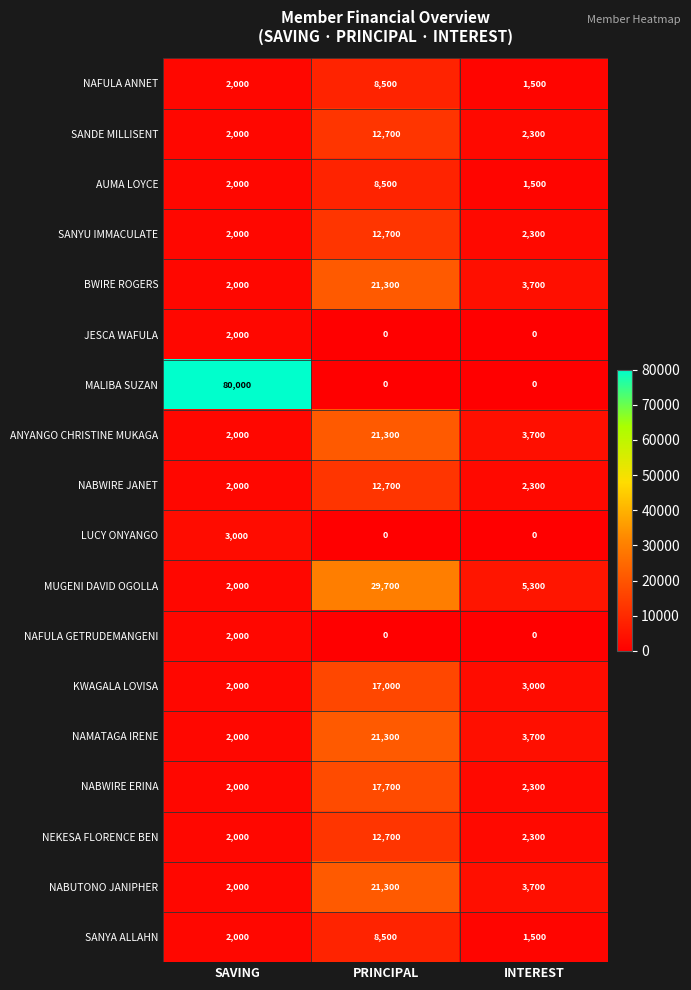

True or false: SANYU IMMACULATE has a value of 2743 at SAVING.

False